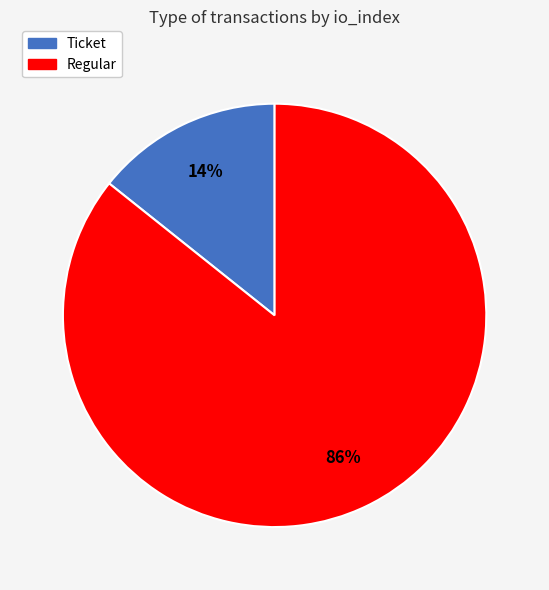

The Ticket slice represents 14% of the pie. True or false?

True